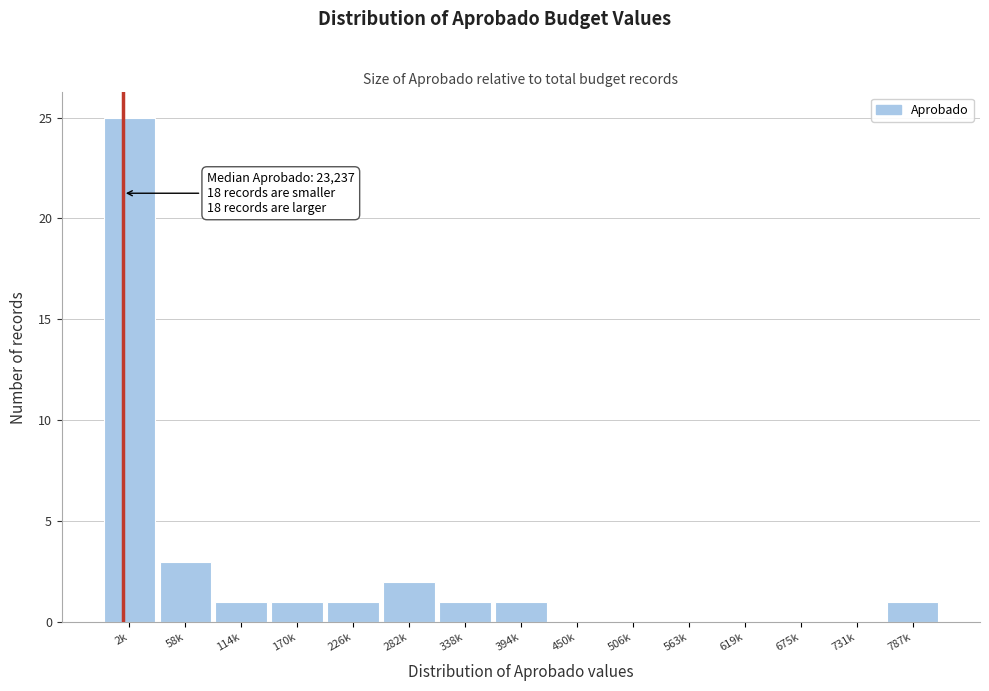

Reading left to right, list all the values displayed in this chart.

2k=25	58k=3	114k=1	170k=1	226k=1	282k=2	338k=1	394k=1	450k=0	506k=0	563k=0	619k=0	675k=0	731k=0	787k=1